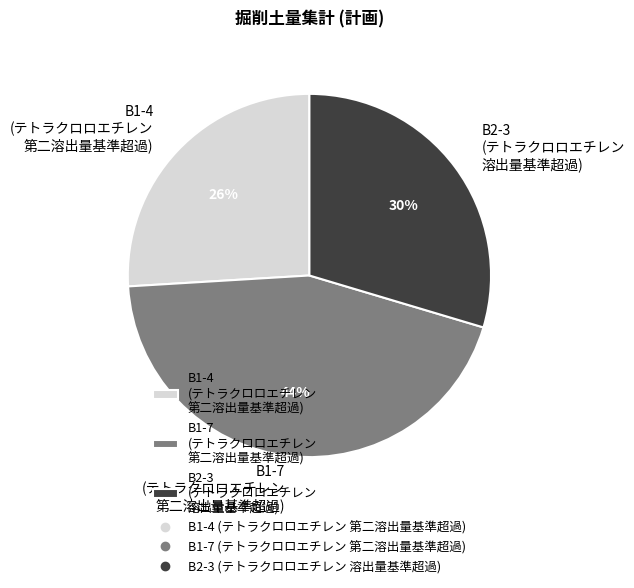

What is the ratio of the value at B2-3 (テトラクロロエチレン 溶出量基準超過) to the value at B1-7 (テトラクロロエチレン 第二溶出量基準超過)?

0.7